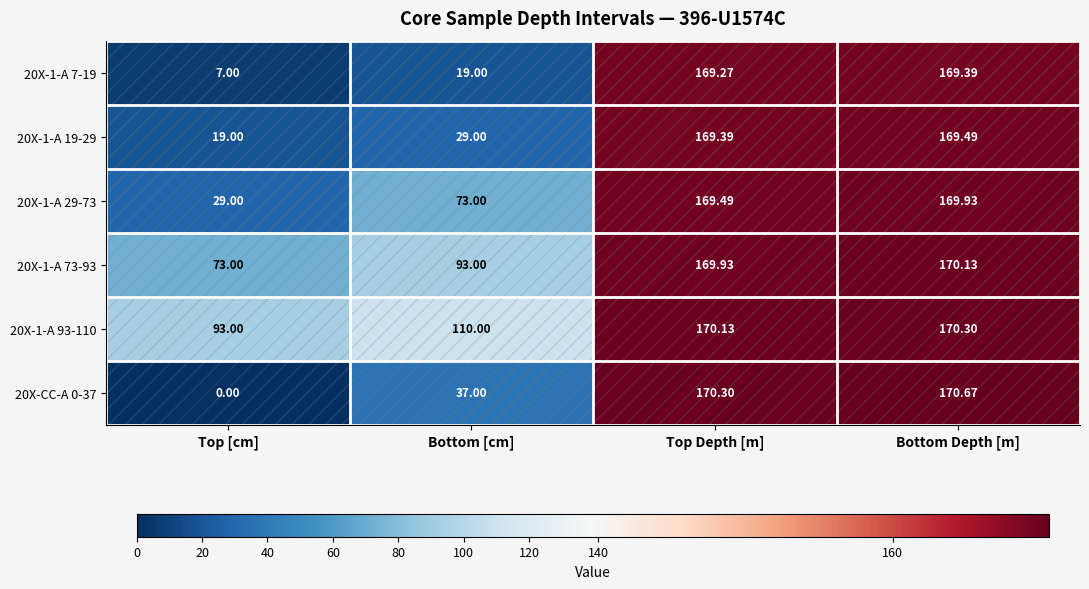

Count the number of categories in the chart.

4